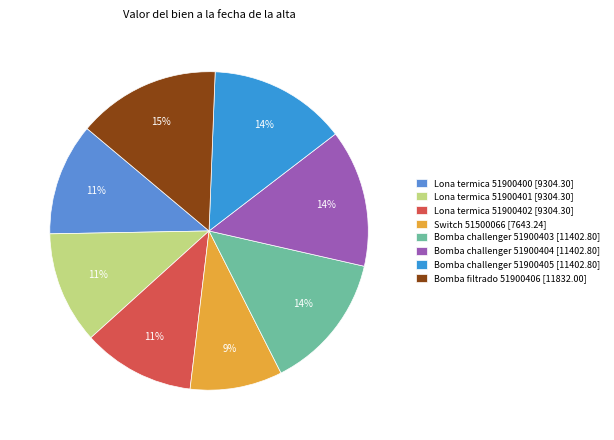

What percentage is the Bomba challenger 51900403 [11402.80] slice, to the nearest percent?

14%